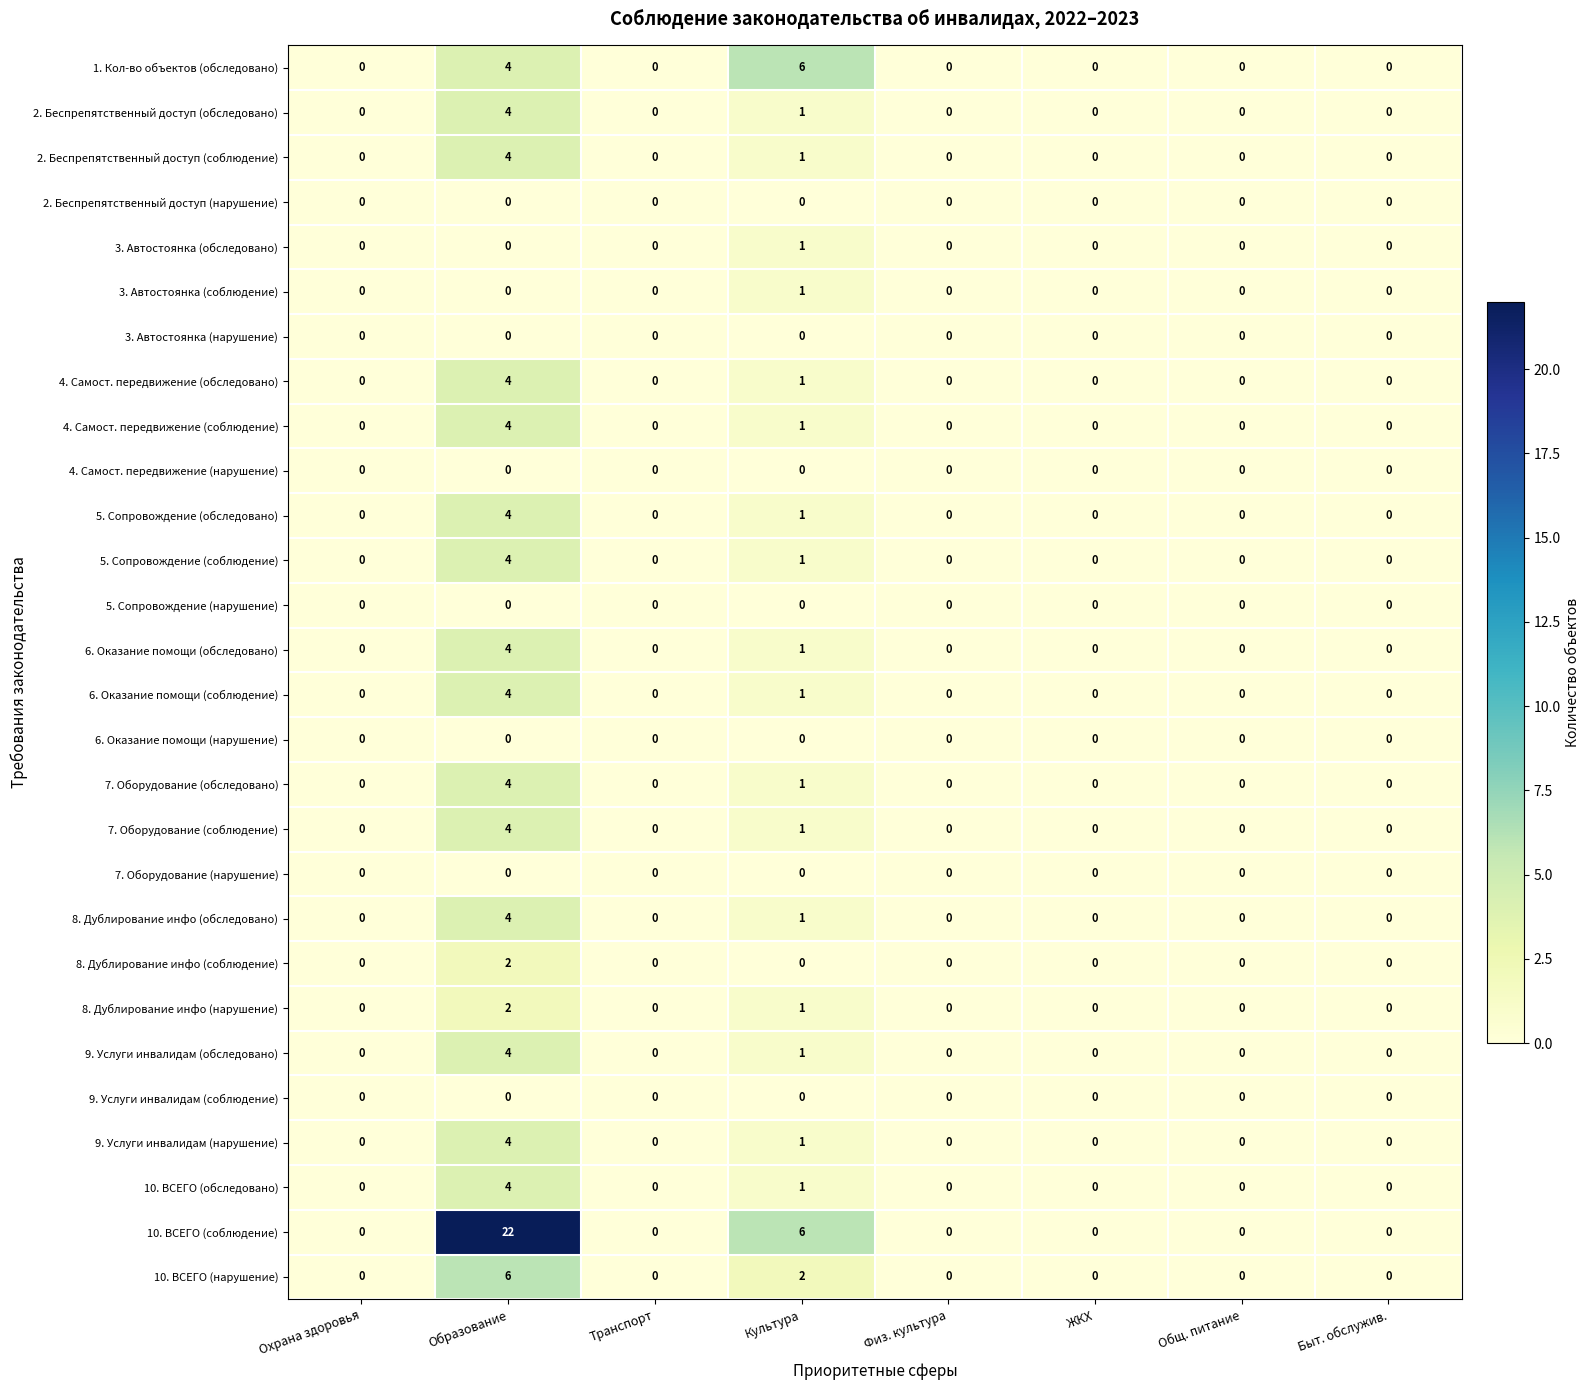

The 6. Оказание помощи (обследовано) series shows -2 at Общ. питание. True or false?

False